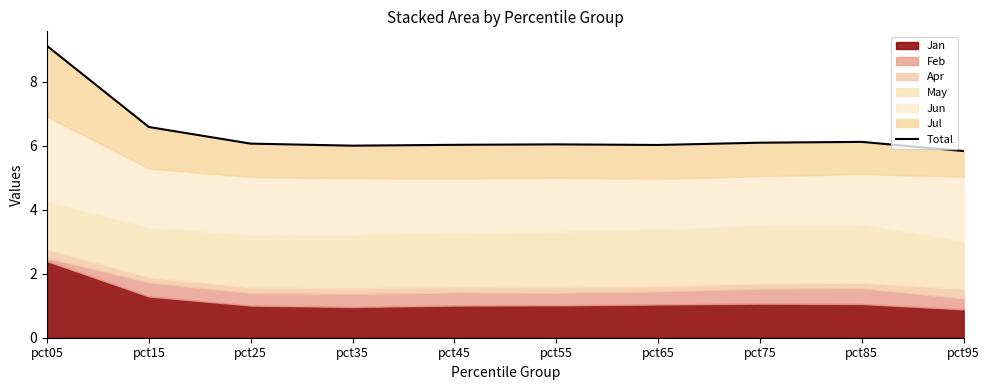

Which label corresponds to the smallest value in the chart?

pct95